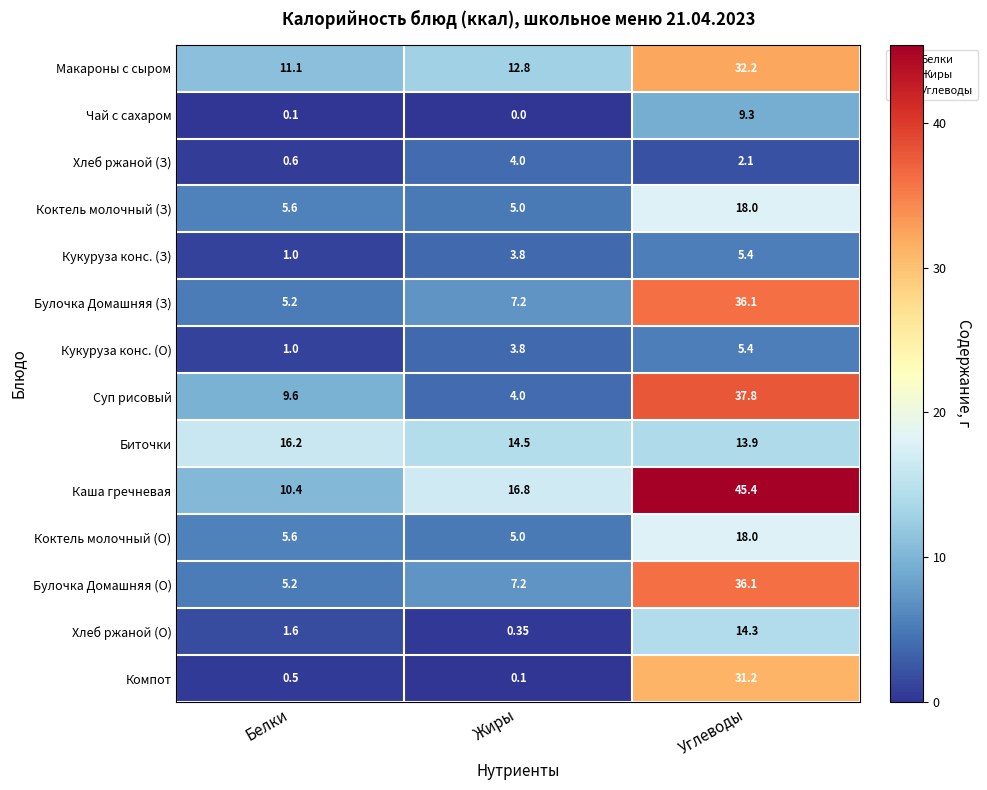

Which category has the highest value in the Макароны с сыром series?

Углеводы